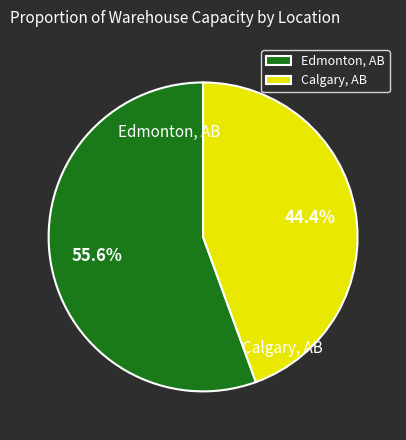

What percentage is the Calgary, AB slice, to the nearest percent?

44%